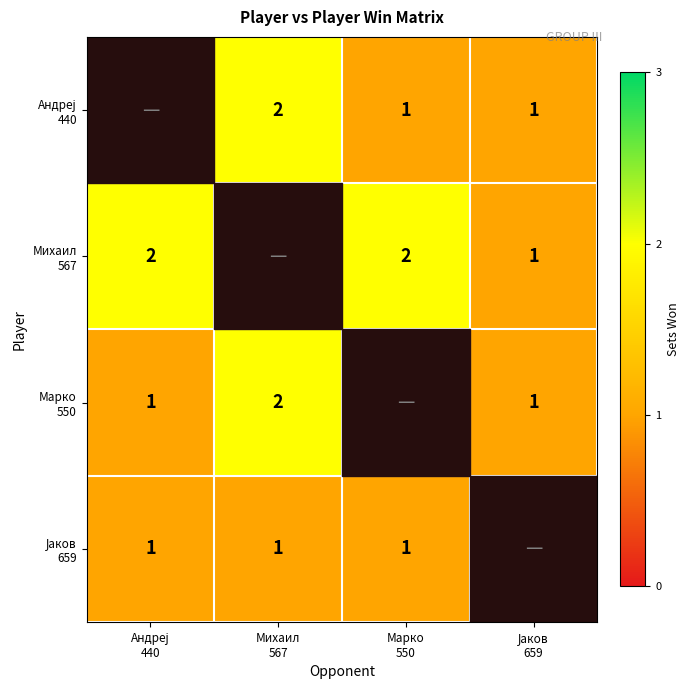

At which label does Андреј 440 first exceed 1?

Михаил 567